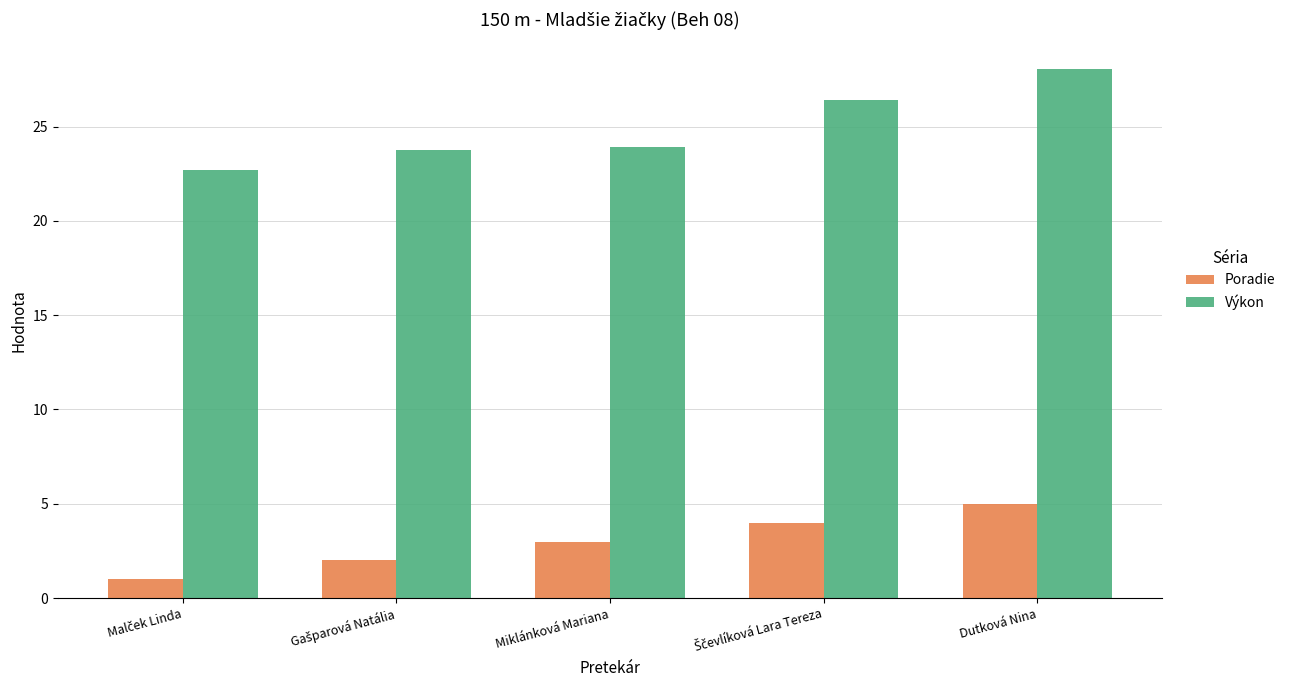

What is the difference between the second highest and second lowest values in the Výkon series?

2.7